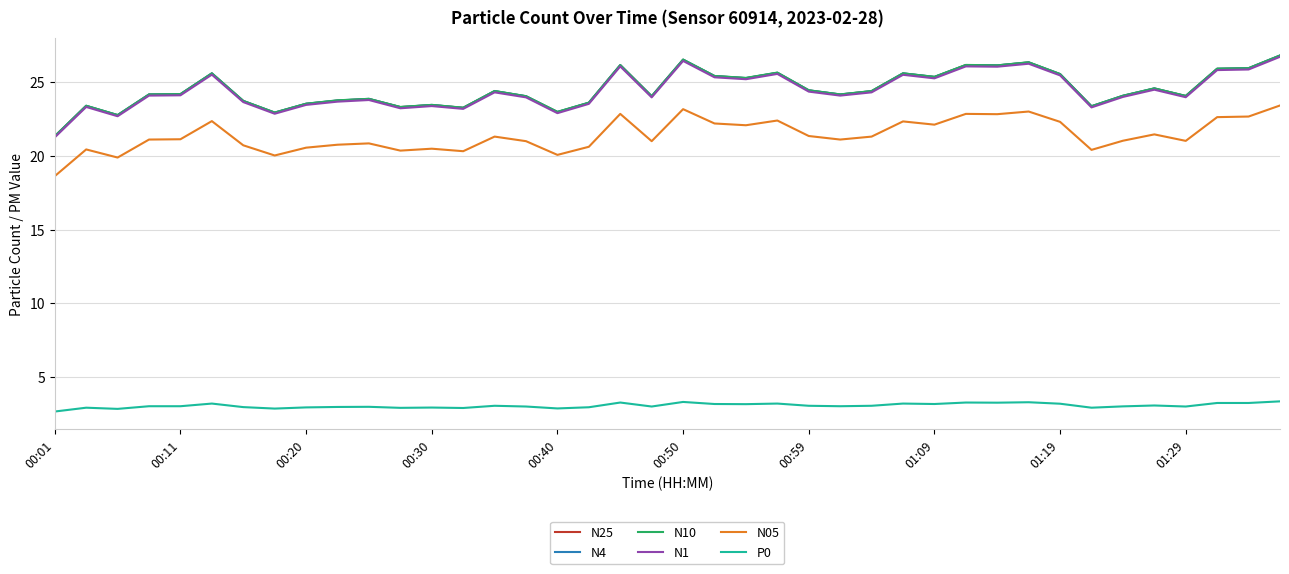

True or false: N1 and N05 intersect in this chart.

False